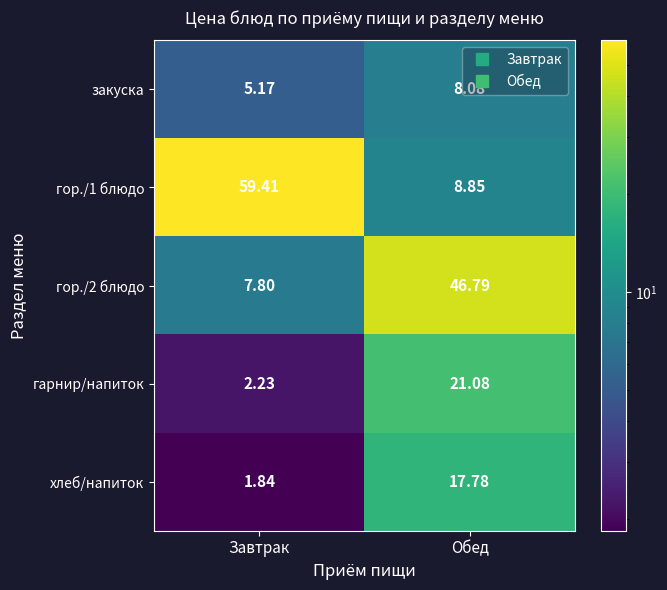

Where does the гор./1 блюдо series first go above 59?

Завтрак